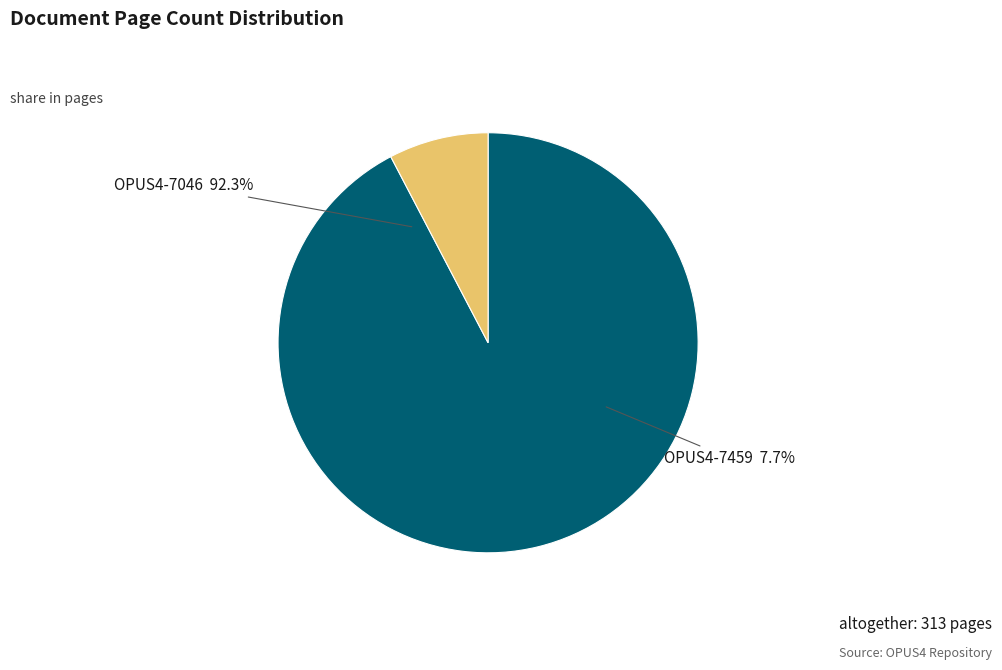

To the nearest percent, what is the difference between the largest and smallest slice percentages?

85%